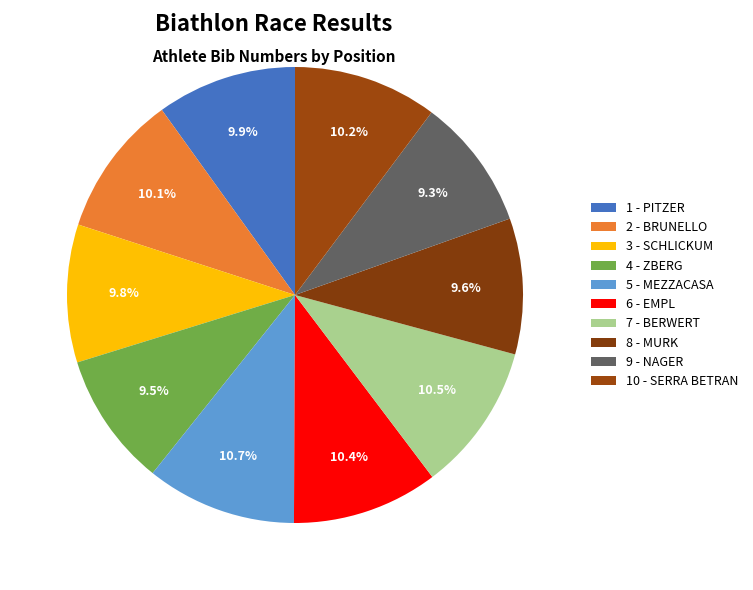

To the nearest percent, what percentage of the pie is 7 - BERWERT?

11%